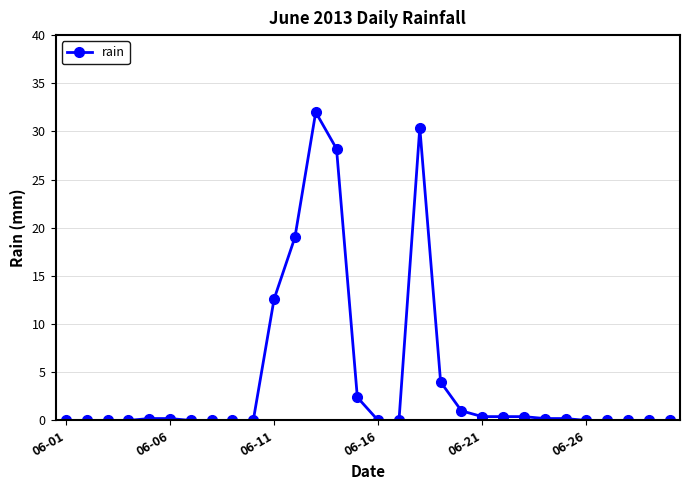

Is this an area chart (filled region under the line)?

No